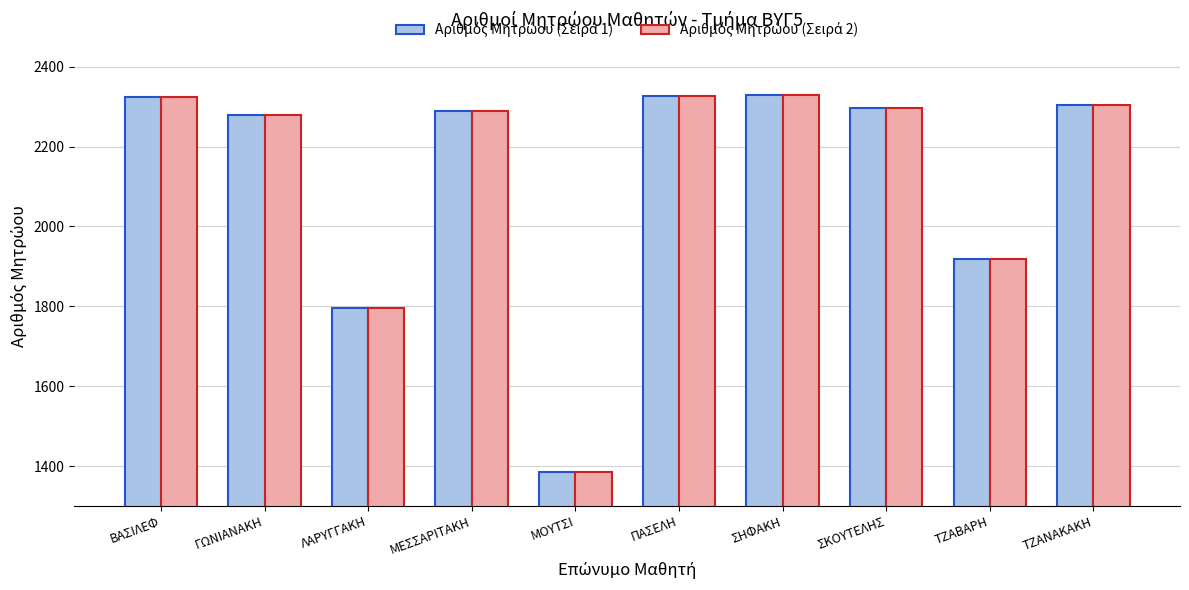

What is the total value across all series at ΜΟΥΤΣΙ?

2770